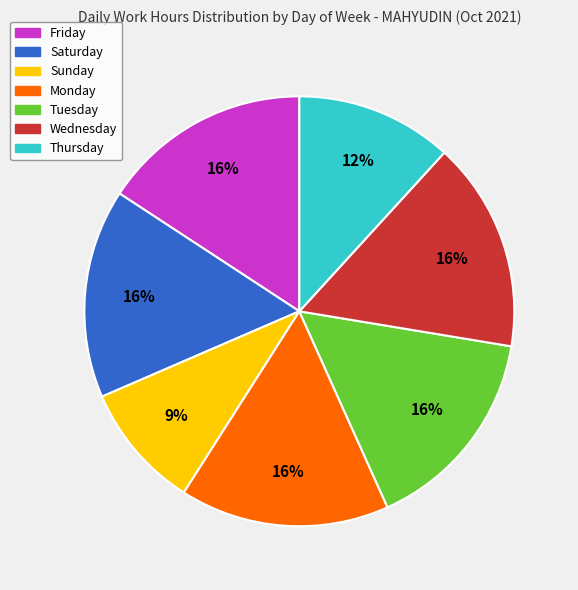

To the nearest percent, what is the average slice percentage?

14%